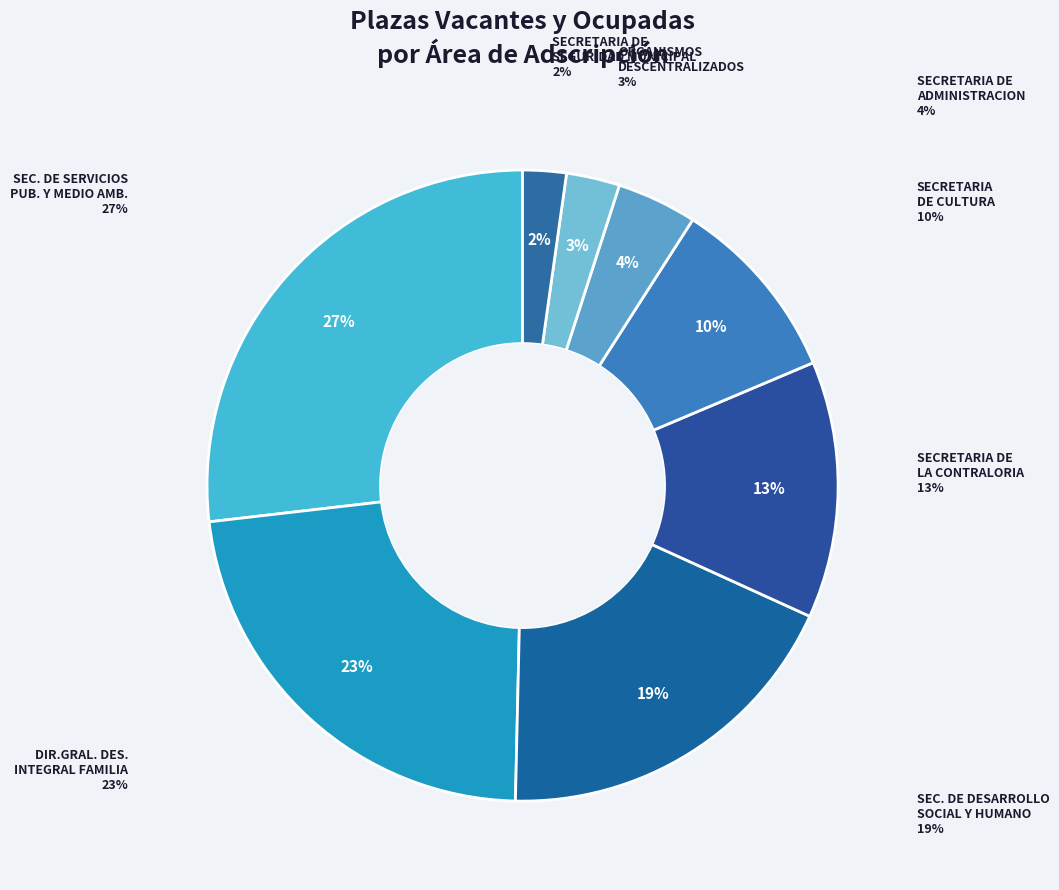

Does any single category account for the majority?

No